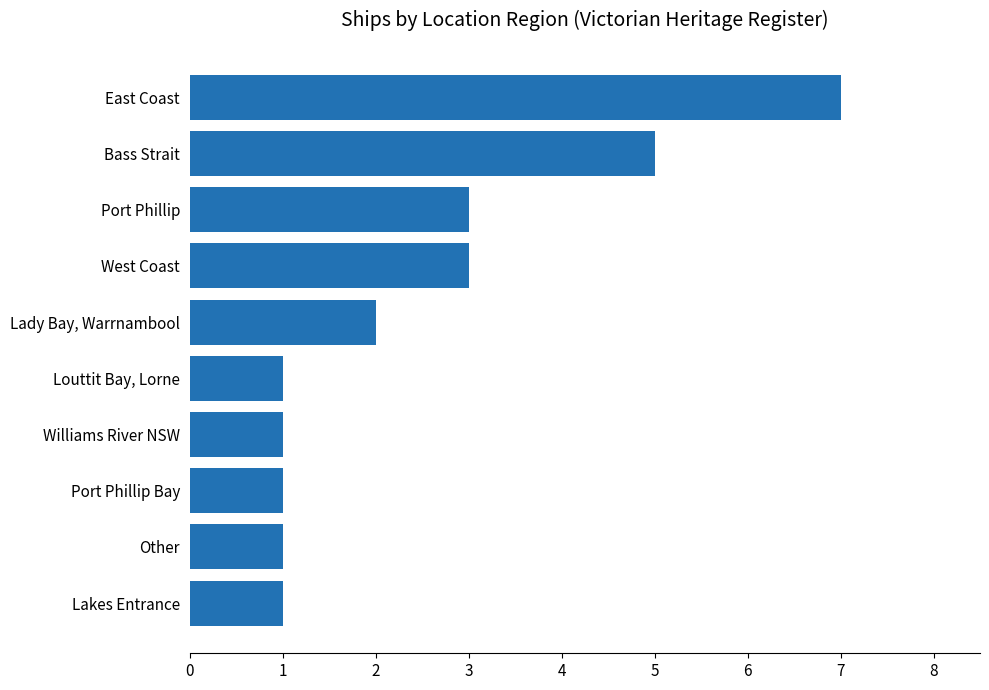

Between Port Phillip Bay and Lady Bay, Warrnambool, which is larger?

Lady Bay, Warrnambool